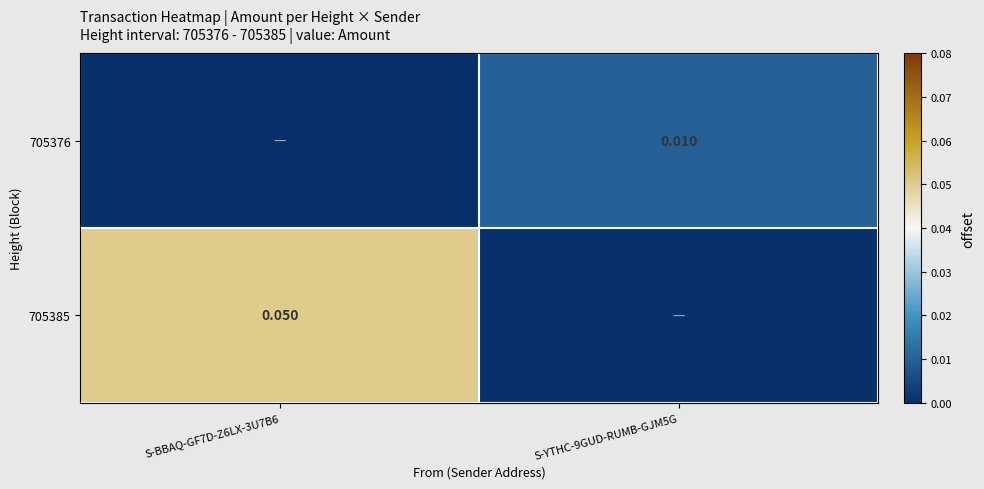

Is the value of 705385 at S-BBAQ-GF7D-Z6LX-3U7B6 greater than the value of 705376 at S-YTHC-9GUD-RUMB-GJM5G?

Yes